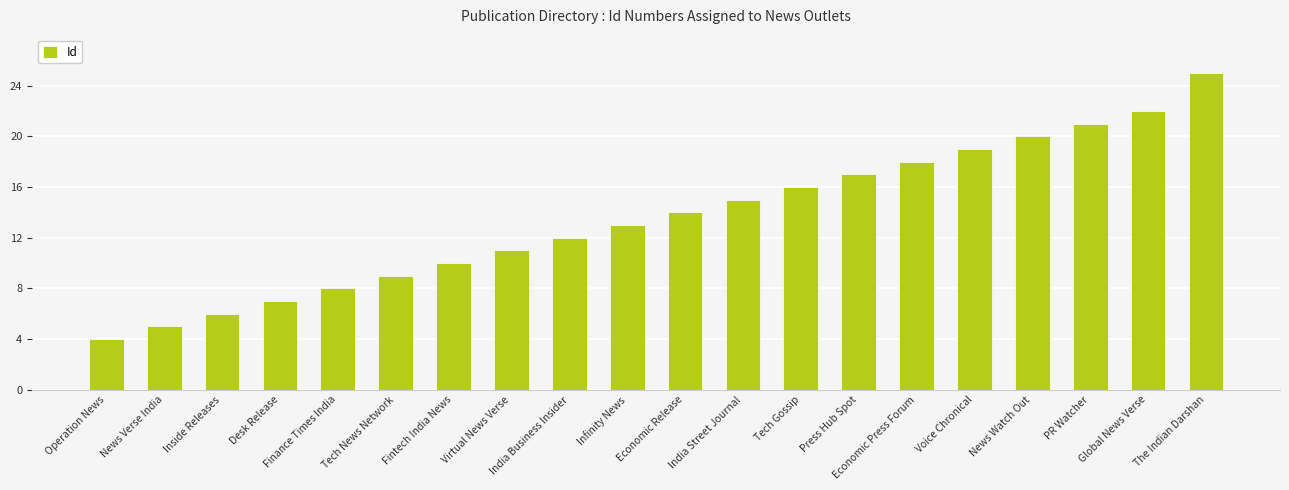

What is the difference between the values at Fintech India News and News Verse India?

5